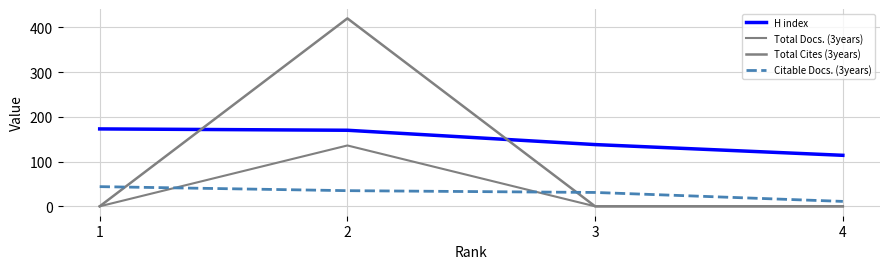

How many lines are shown in the chart?

4